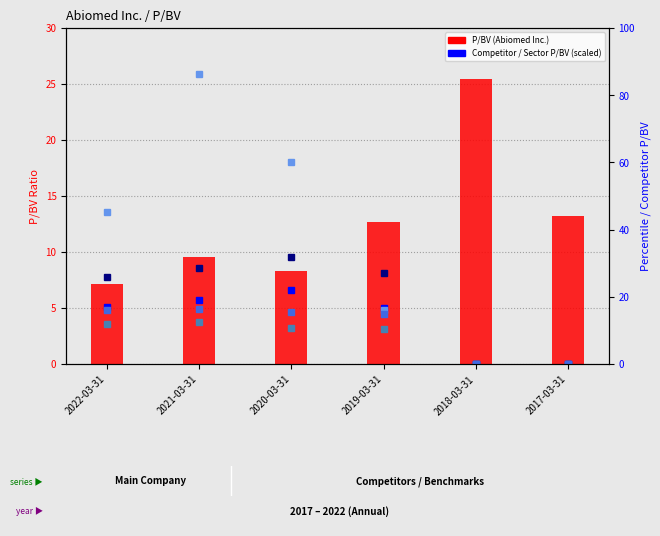

What is the highest value of the 保健 series?

16.3